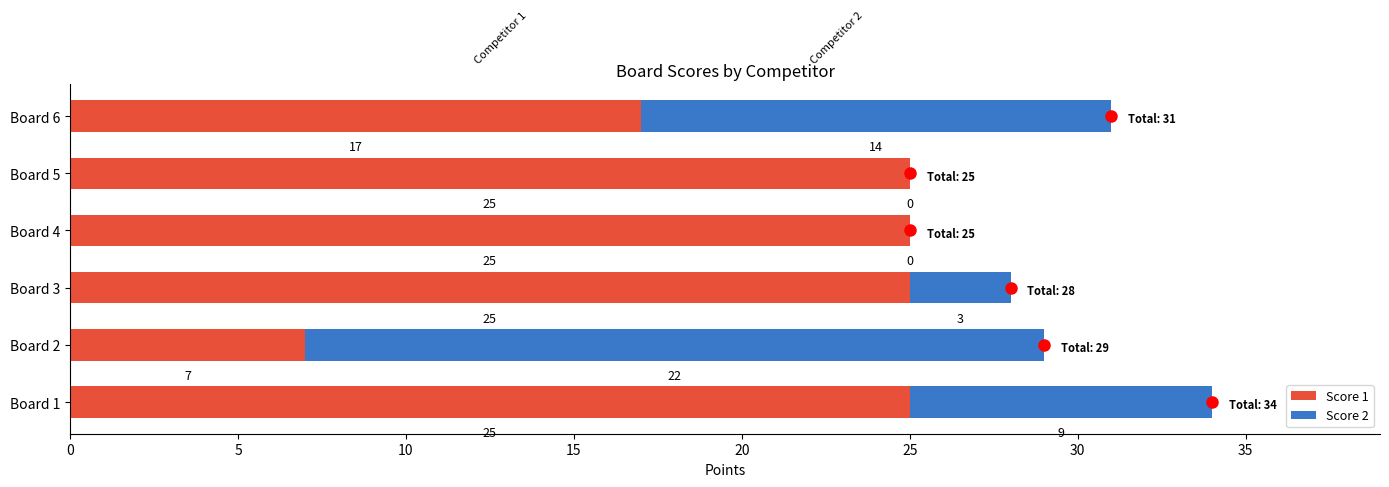

The value of Score 1 at Board 3 is 39. True or false?

False